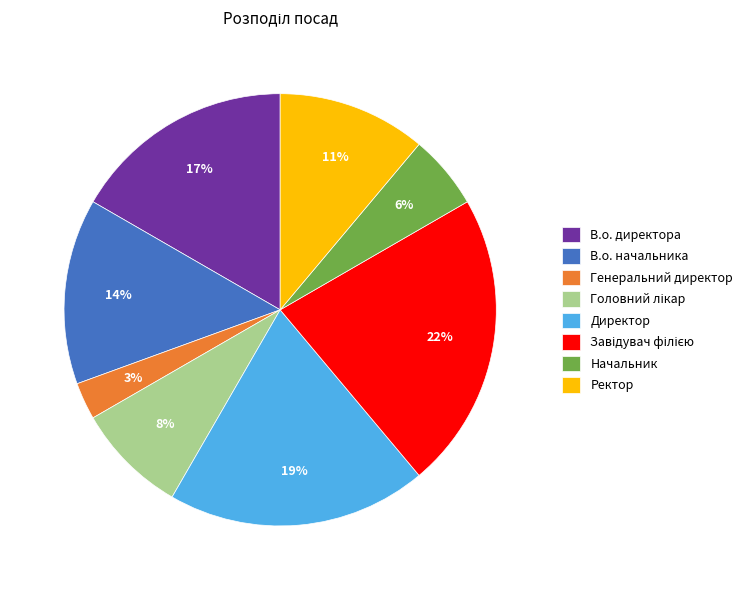

Which slice is the smallest?

Генеральний директор